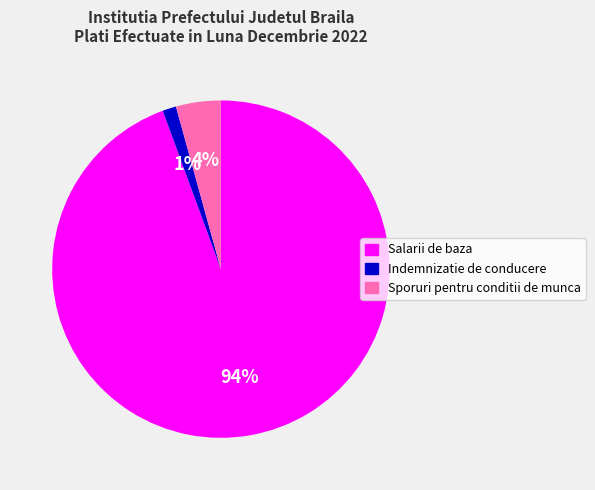

To the nearest percent, what percentage of the pie is Sporuri pentru conditii de munca?

4%